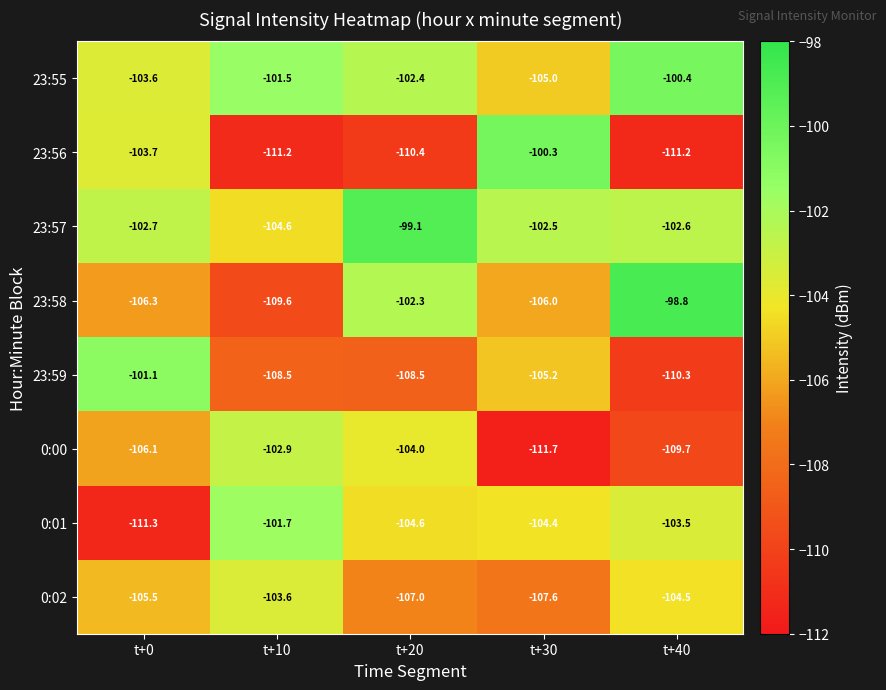

Which series has the widest spread of values?

23:56